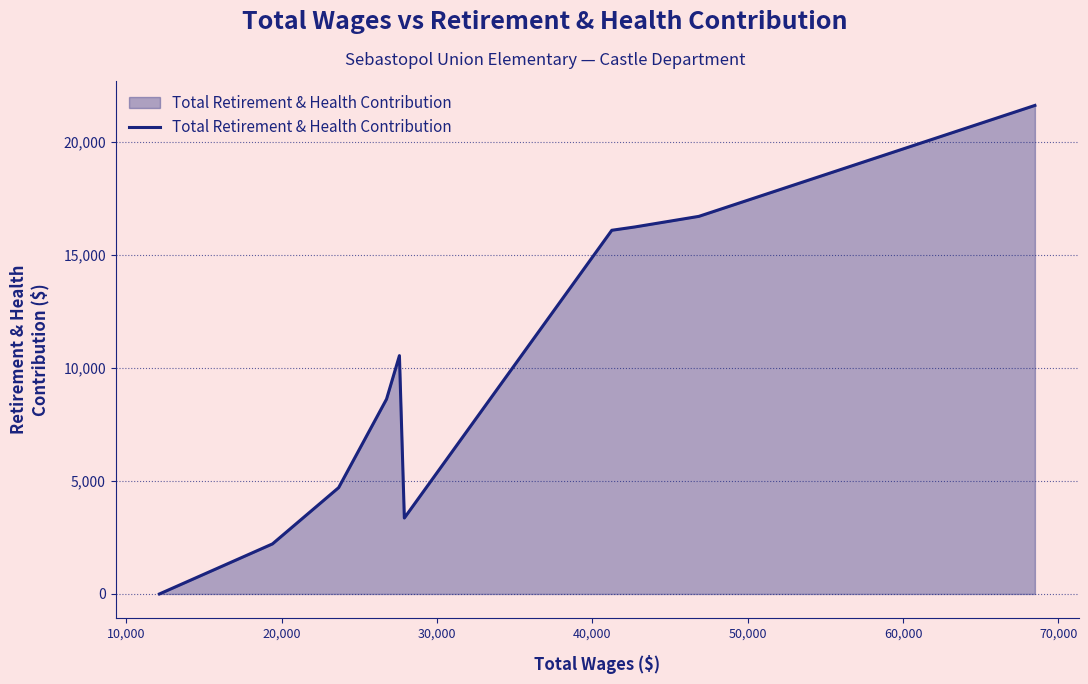

What is the difference between the maximum and minimum values?

21595